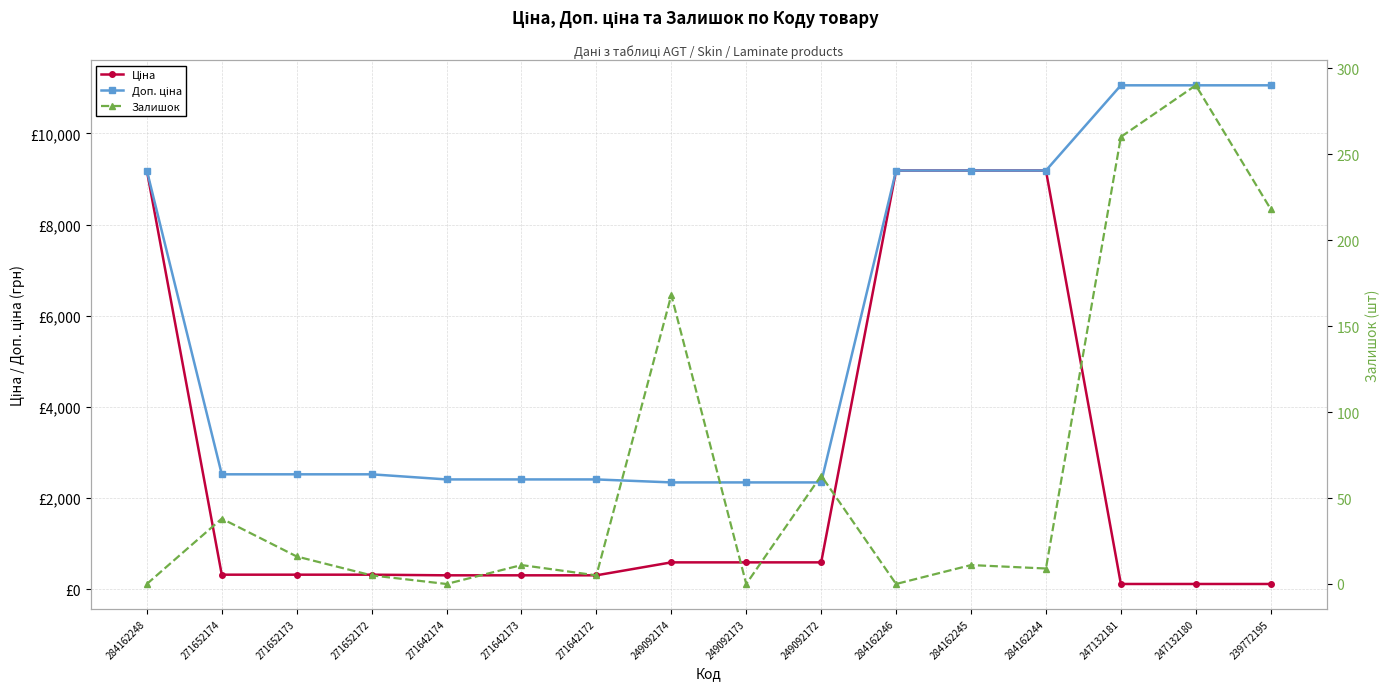

True or false: Ціна has a value of 11943.4 at 284162248.

False